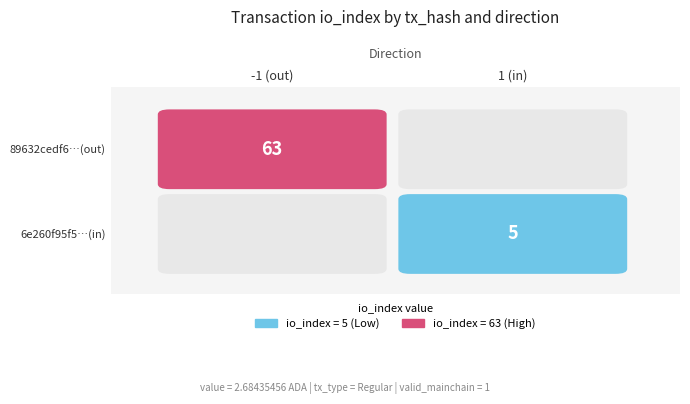

Read the values value at values.

2.7